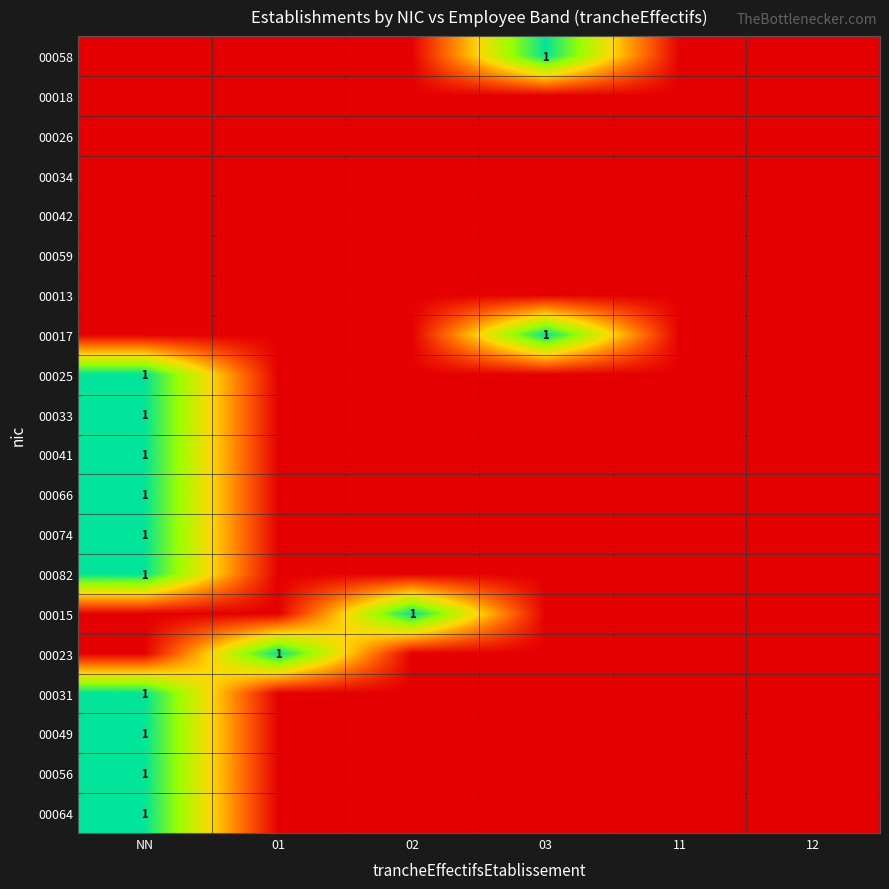

What is the total value across all series at 02?

1